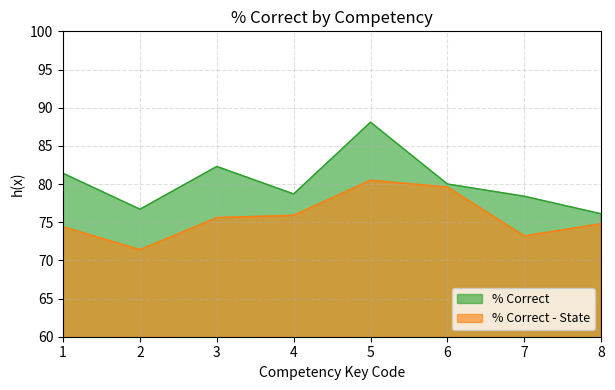

At which category does % Correct - State reach its first local peak?

5